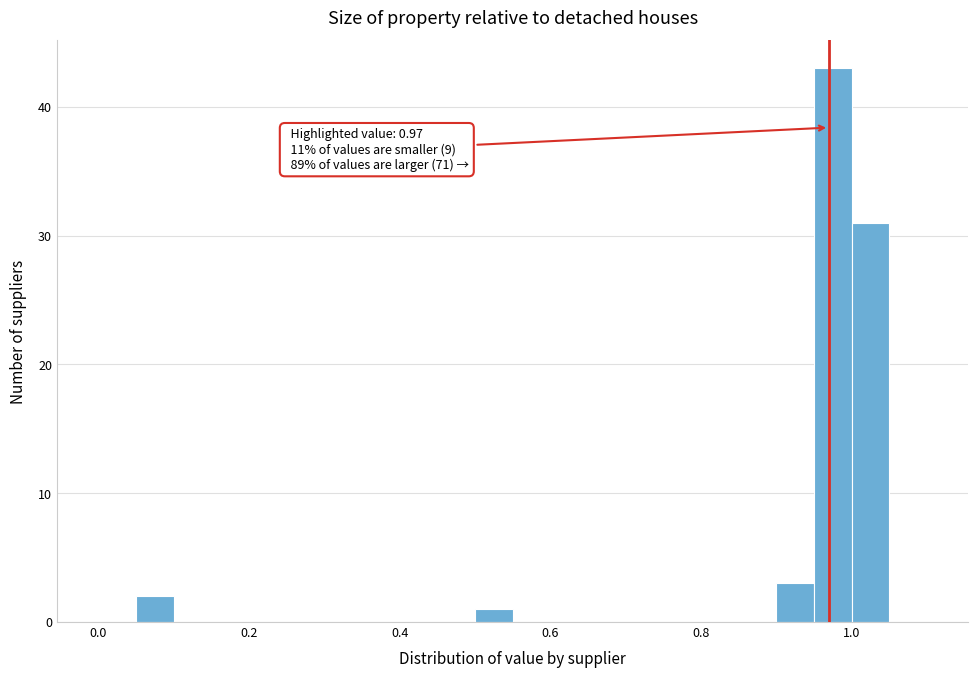

Read against the x-axis, roughly where is the centre of the tallest bar?

0.98